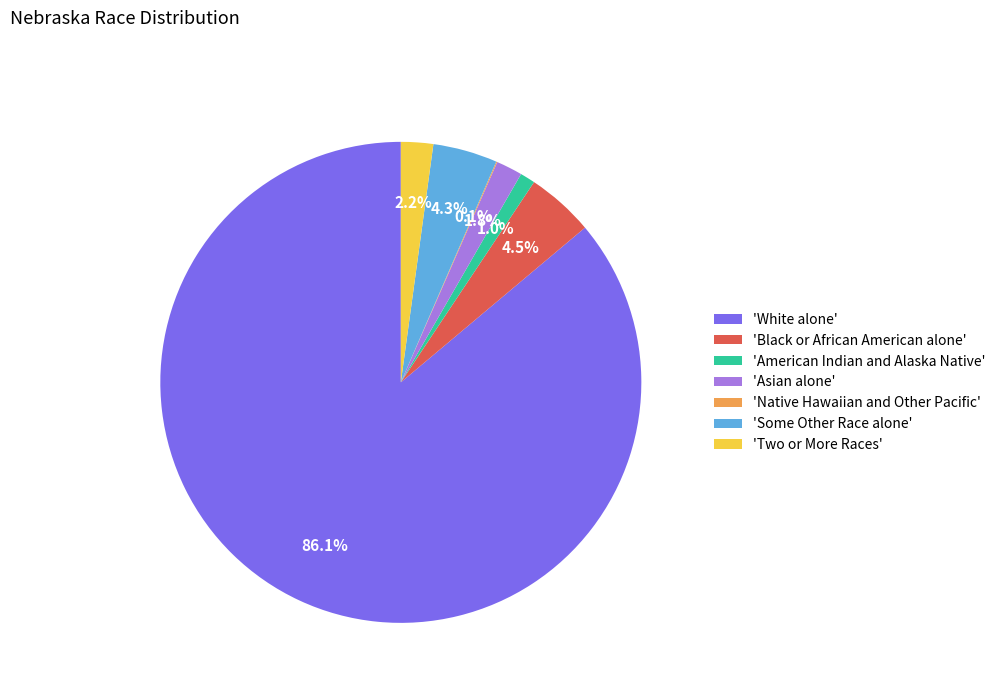

What percentage do 'Two or More Races' and 'Black or African American alone' together represent?

6.7%